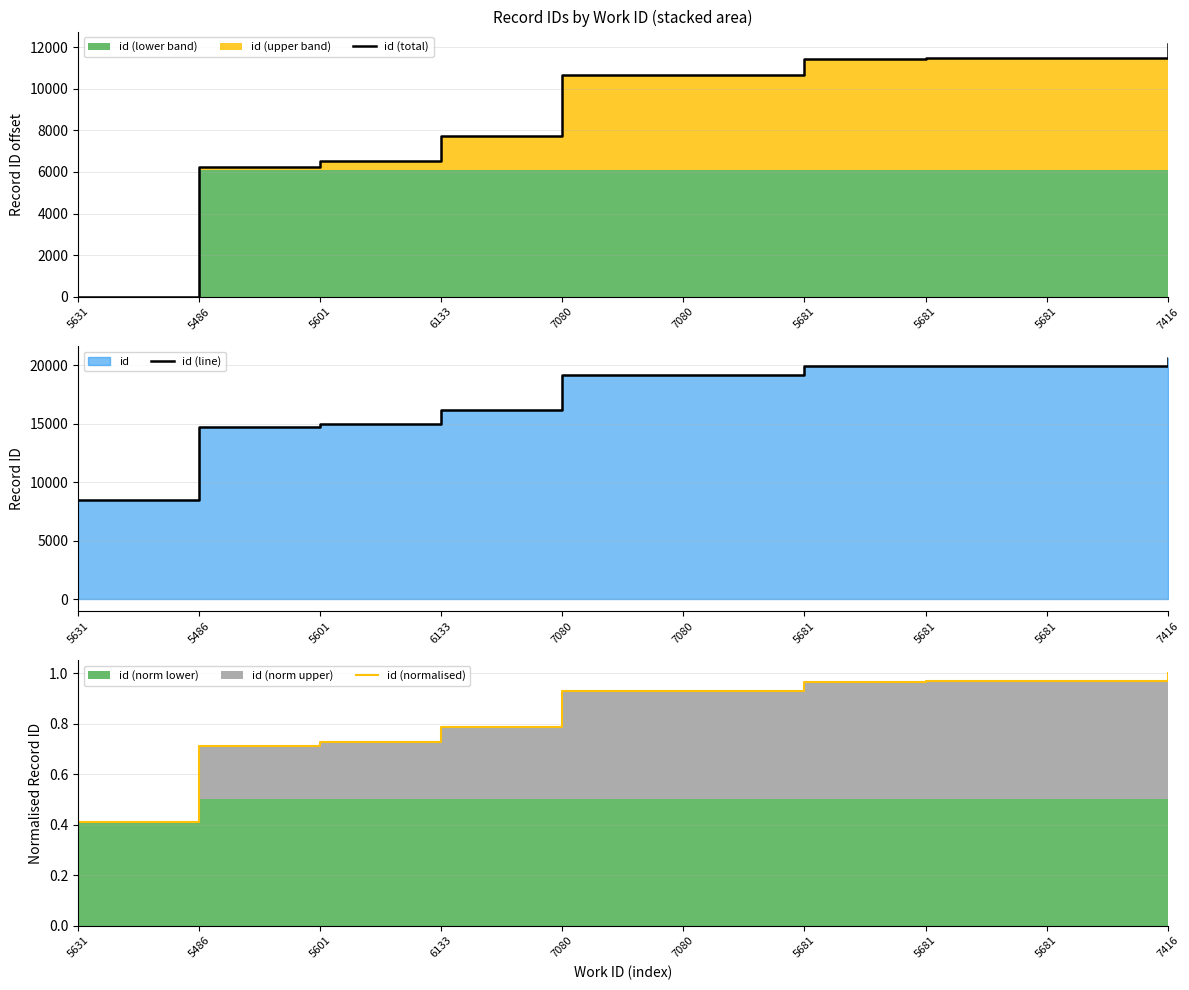

Where is id (normalised) nearest to the value 0?

5631